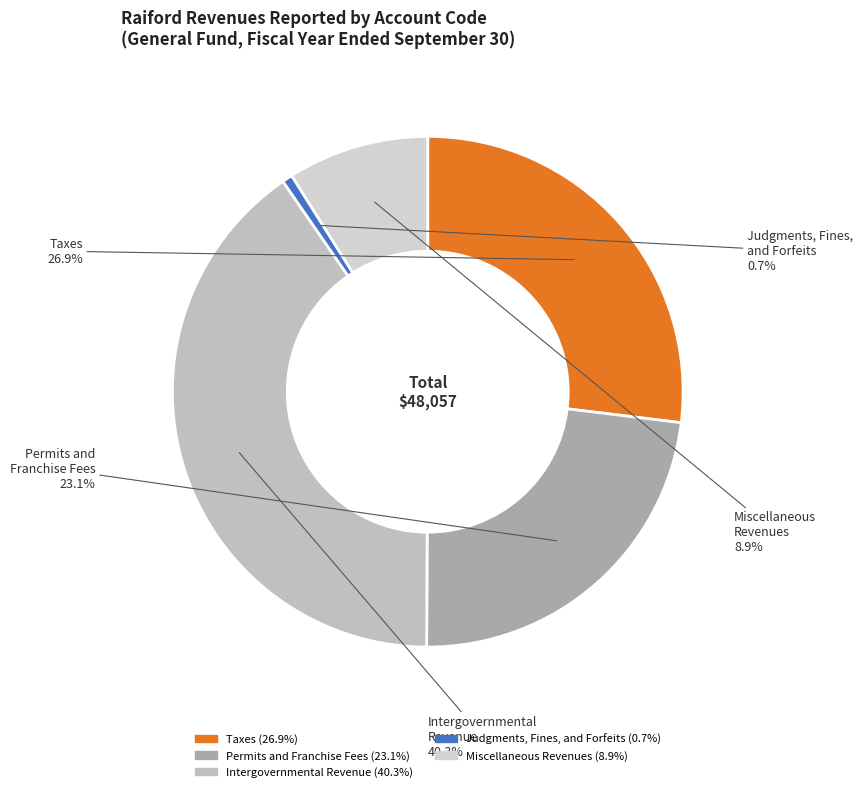

The Permits and Franchise Fees slice represents 32% of the pie. True or false?

False